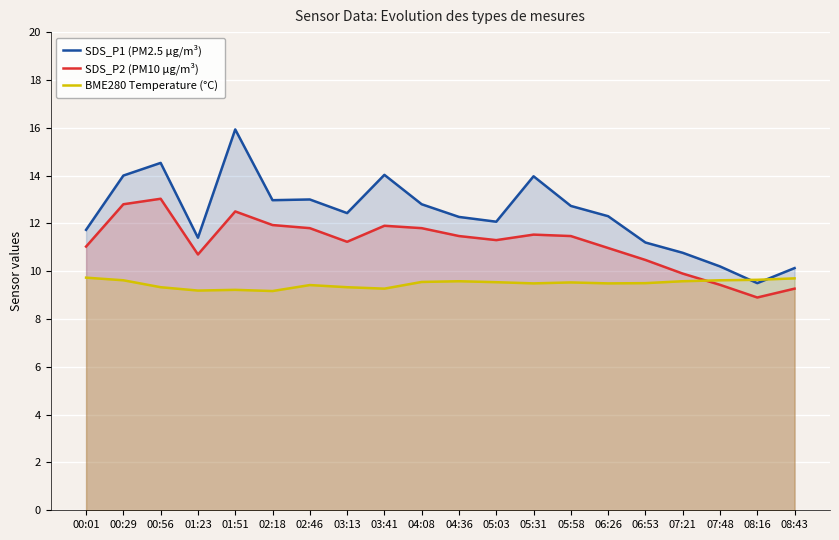

Between 00:56 and 04:08, which series saw the biggest shift?

SDS_P1 (PM2.5 µg/m³)